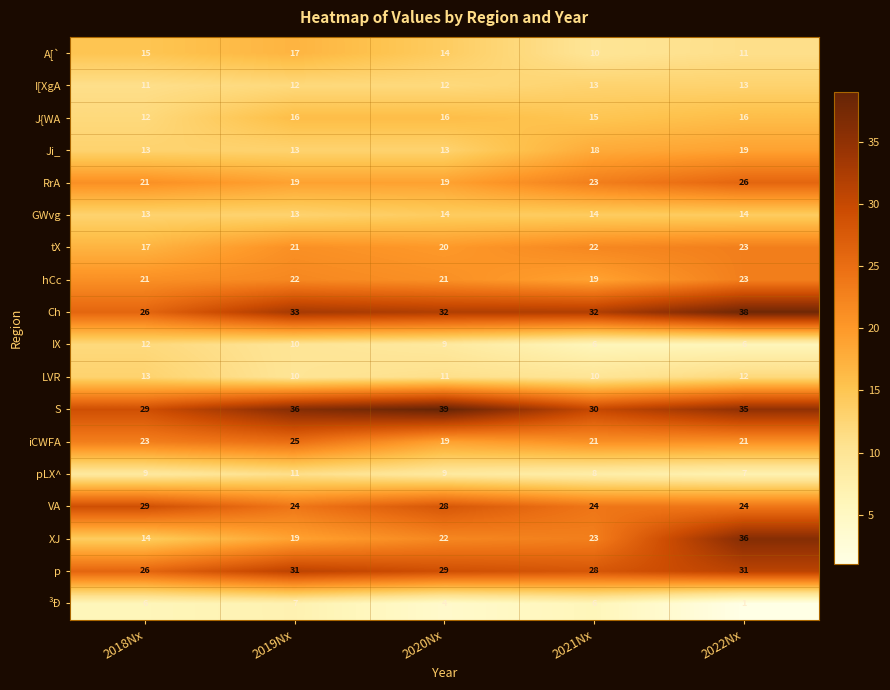

Is it true that hCc equals 8 at 2019Nx?

False